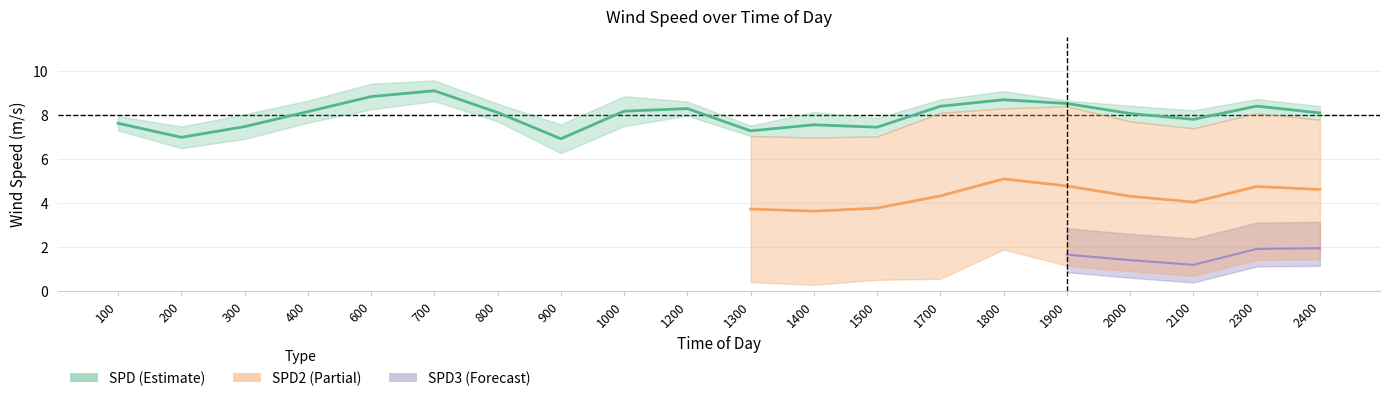

What is the difference between the highest and lowest values at 200?

7.1